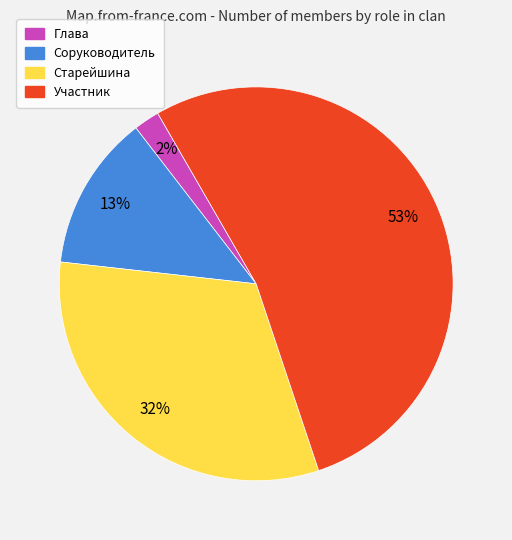

Which category has the smallest portion of the pie?

Глава